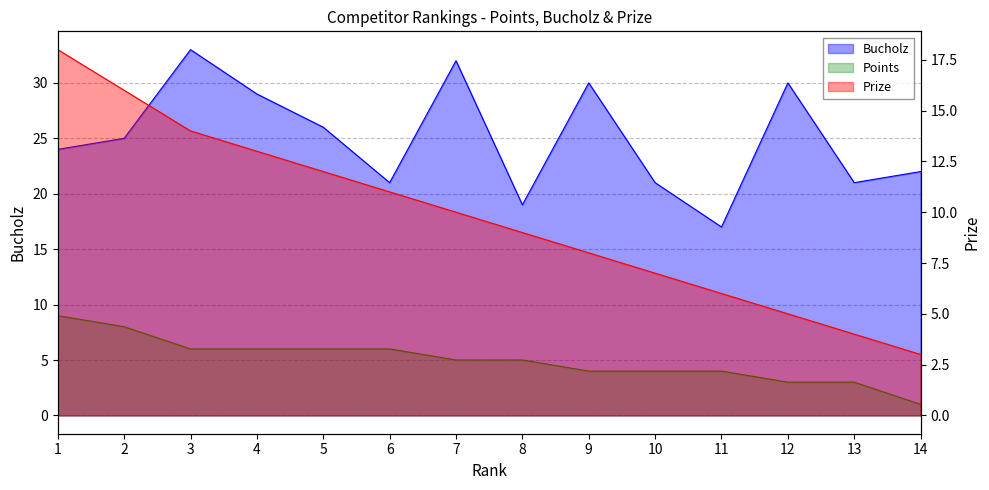

Which series has the largest total across all categories?

Bucholz